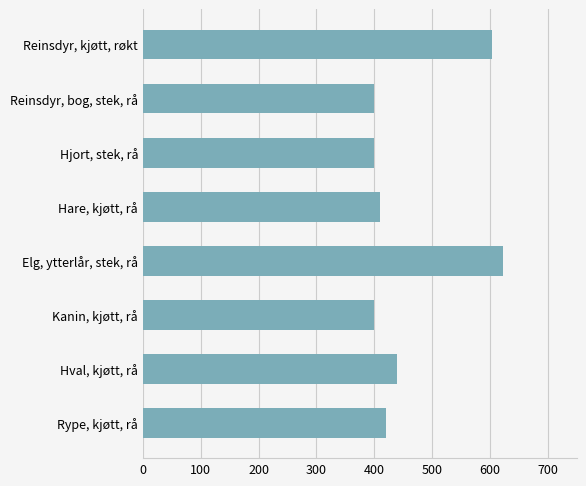

What is the sum of all values?

3696